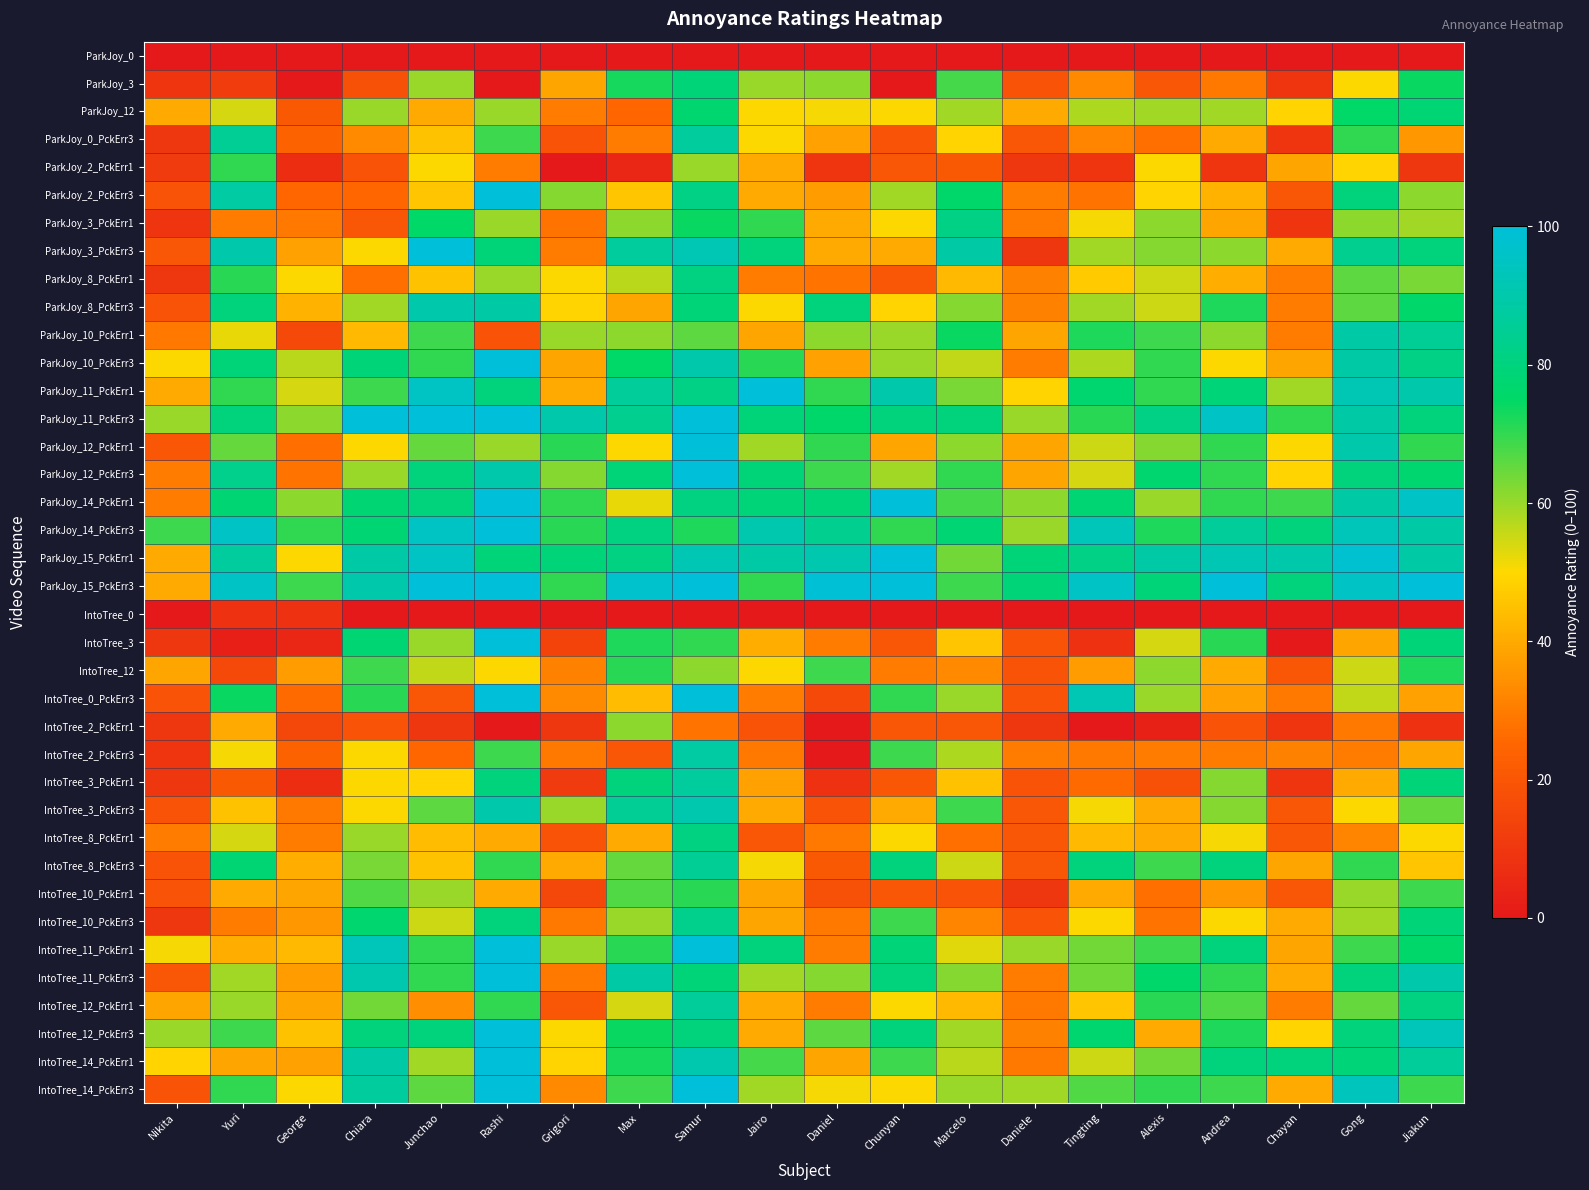

At which category is the sum across all series the highest?

Samur